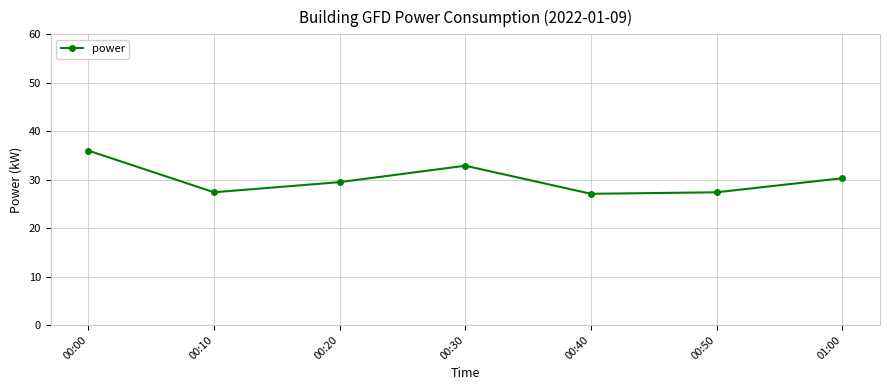

The chart shows a value of 47.0 at 00:10. True or false?

False